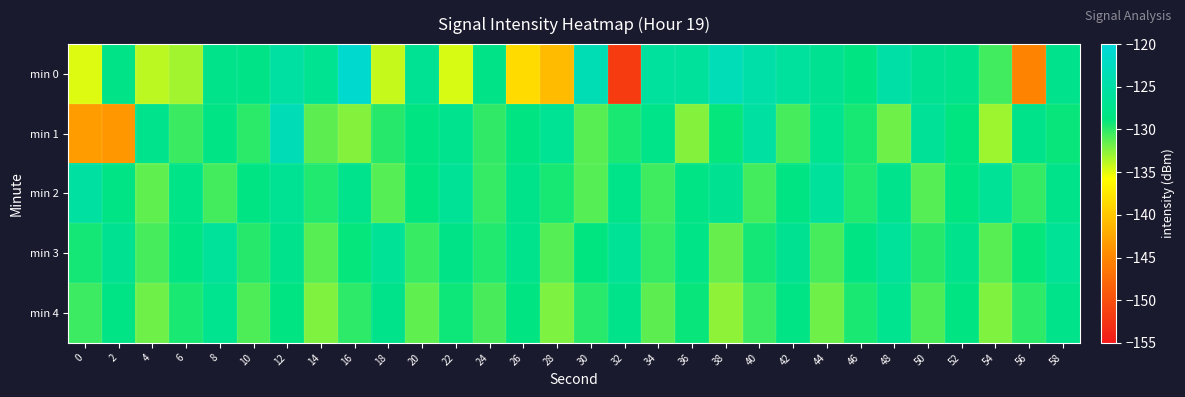

Which category has the highest value across all series?

16